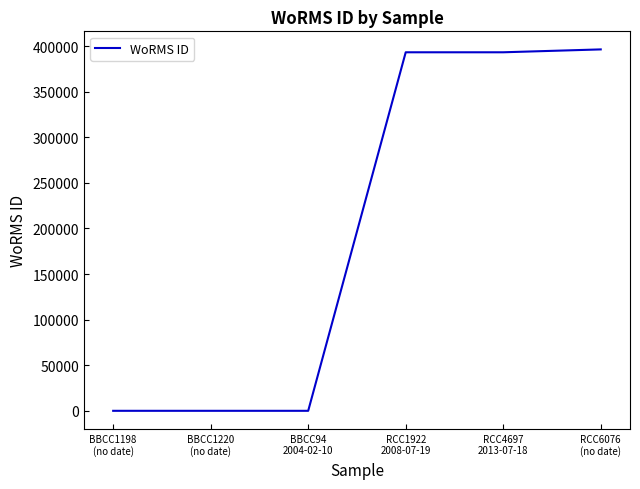

What is the maximum value shown in the chart?

396317